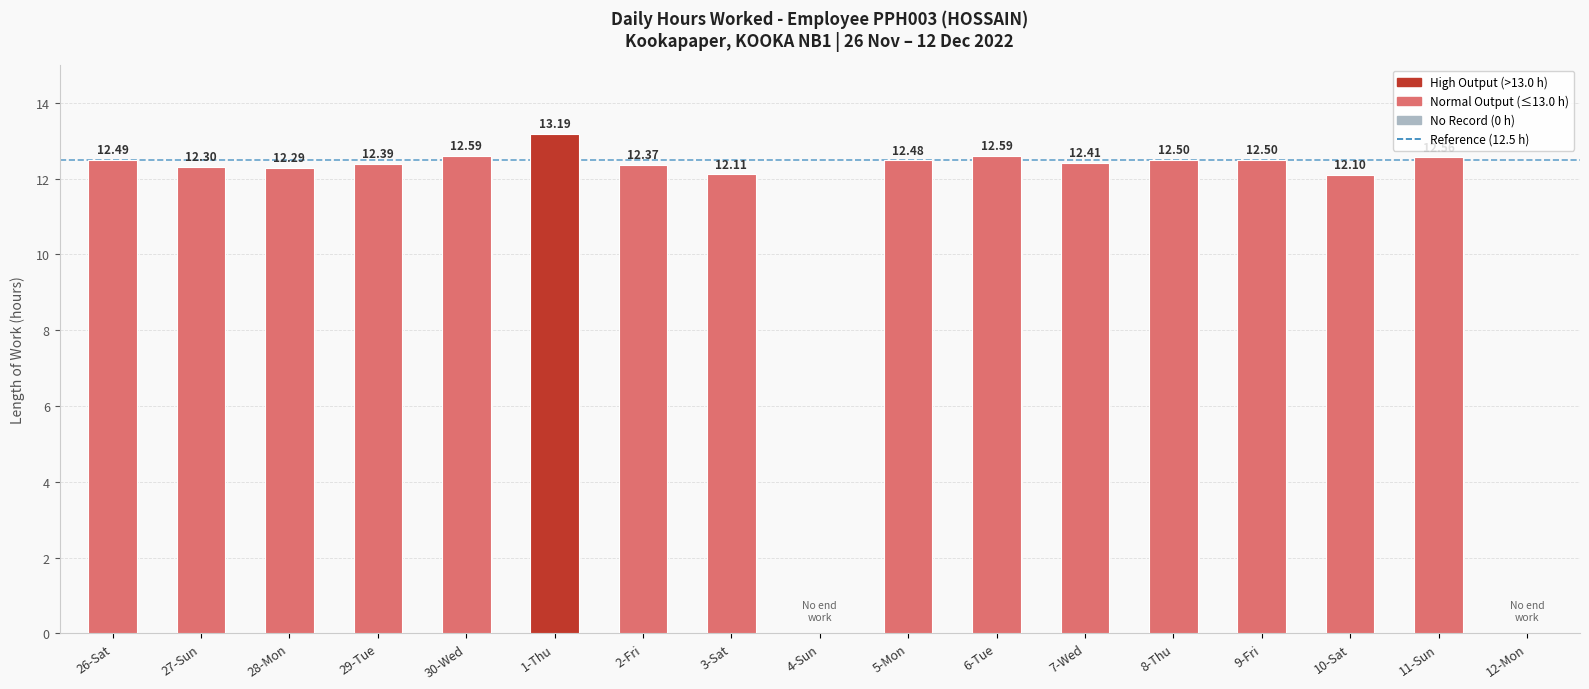

What is the sum of all values?

186.9